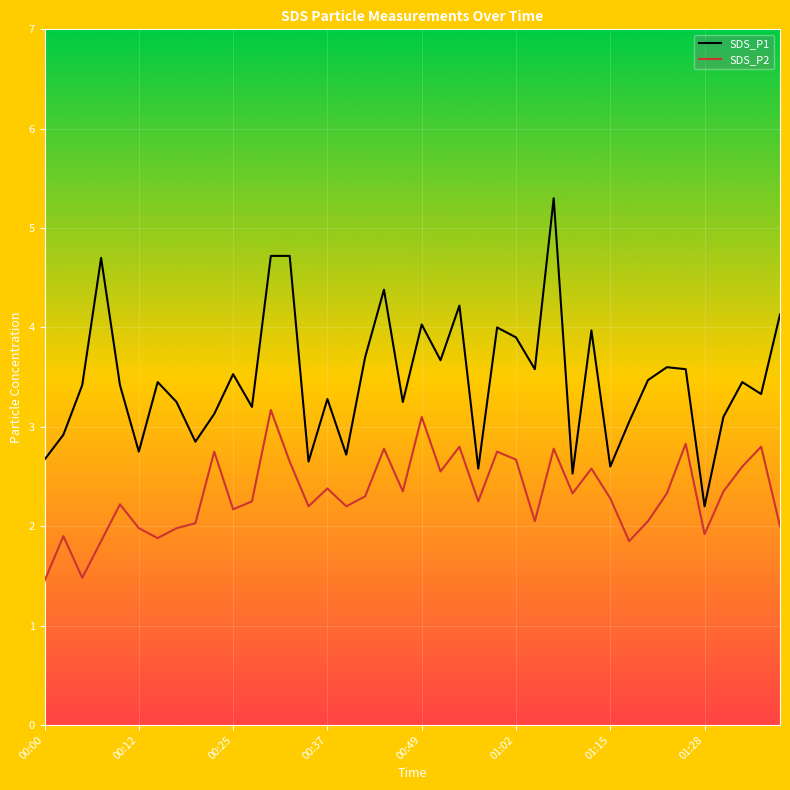

True or false: SDS_P2 and SDS_P1 intersect in this chart.

False